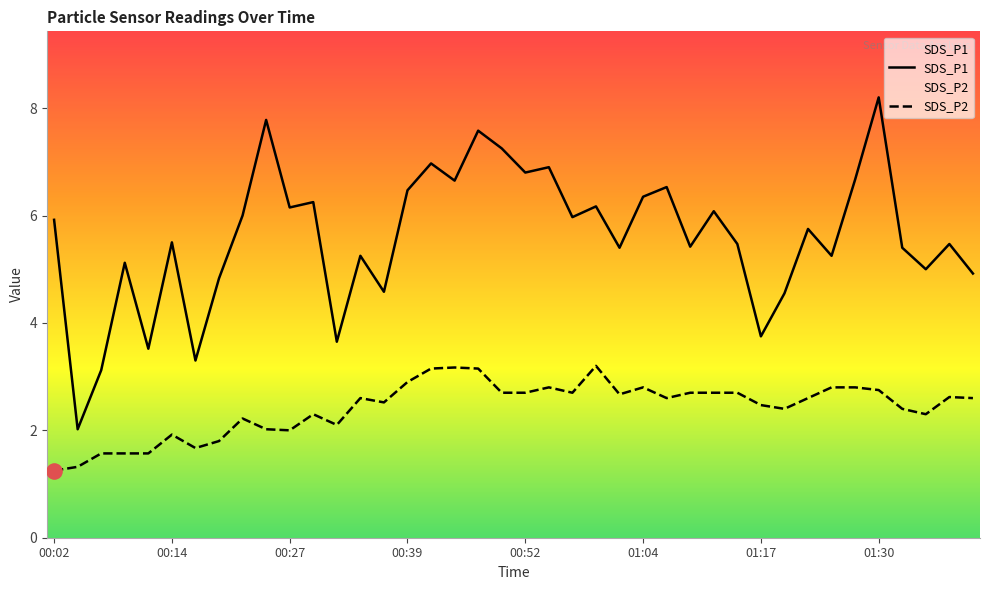

Which series reaches the minimum Y coordinate?

SDS_P2